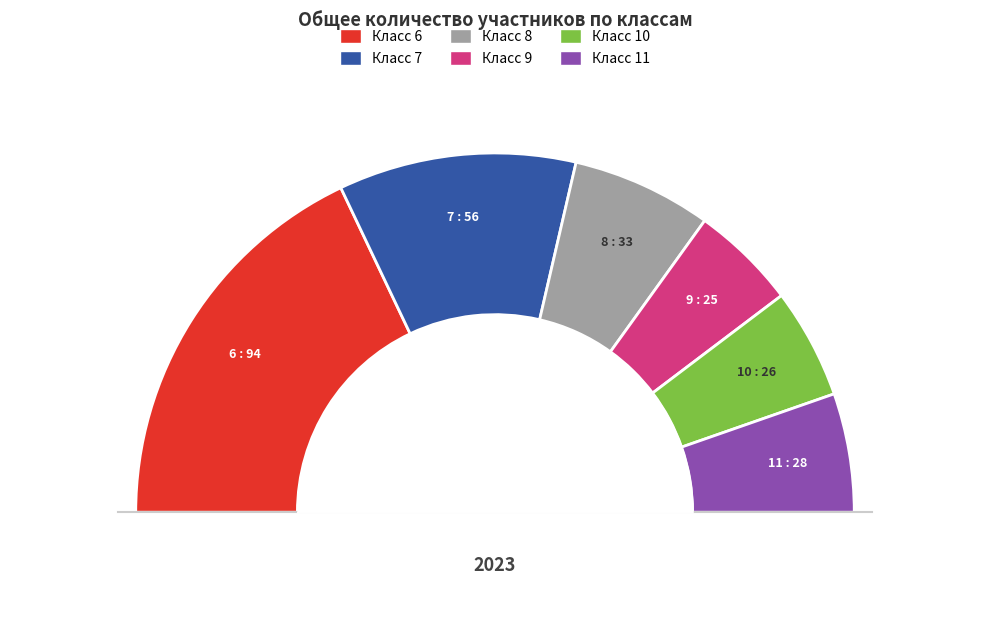

Combined, do Класс 7 and Класс 10 account for over 50%?

No